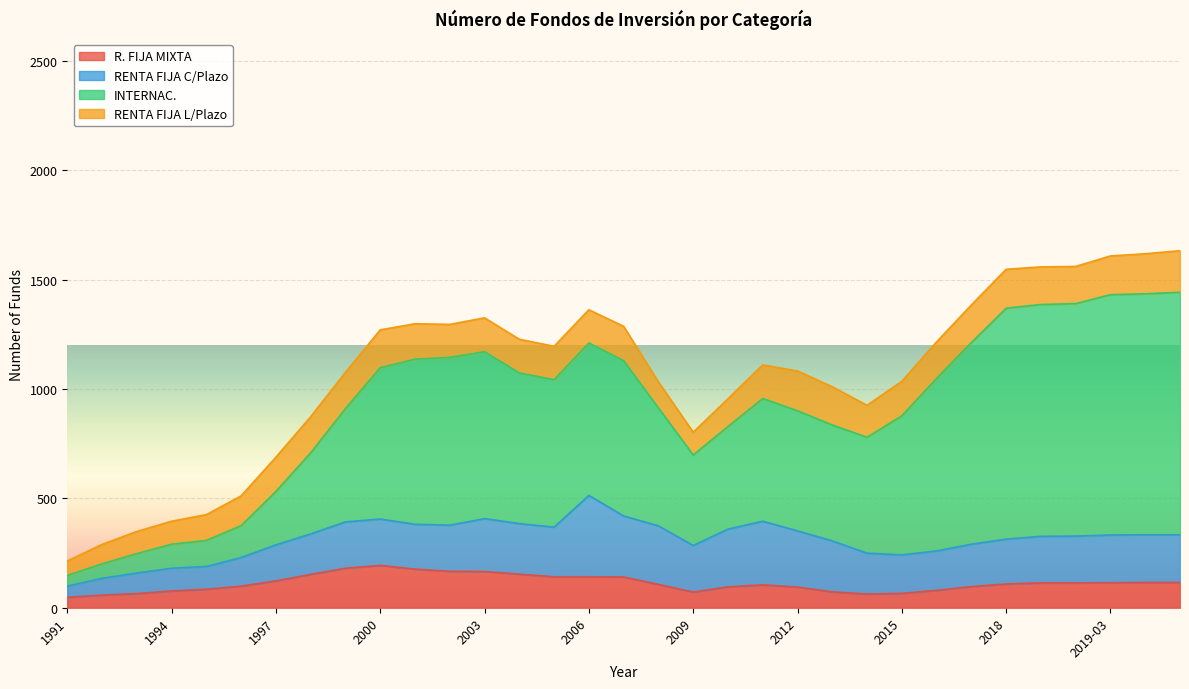

Is it true that INTERNAC. equals 1364 at 2016?

False